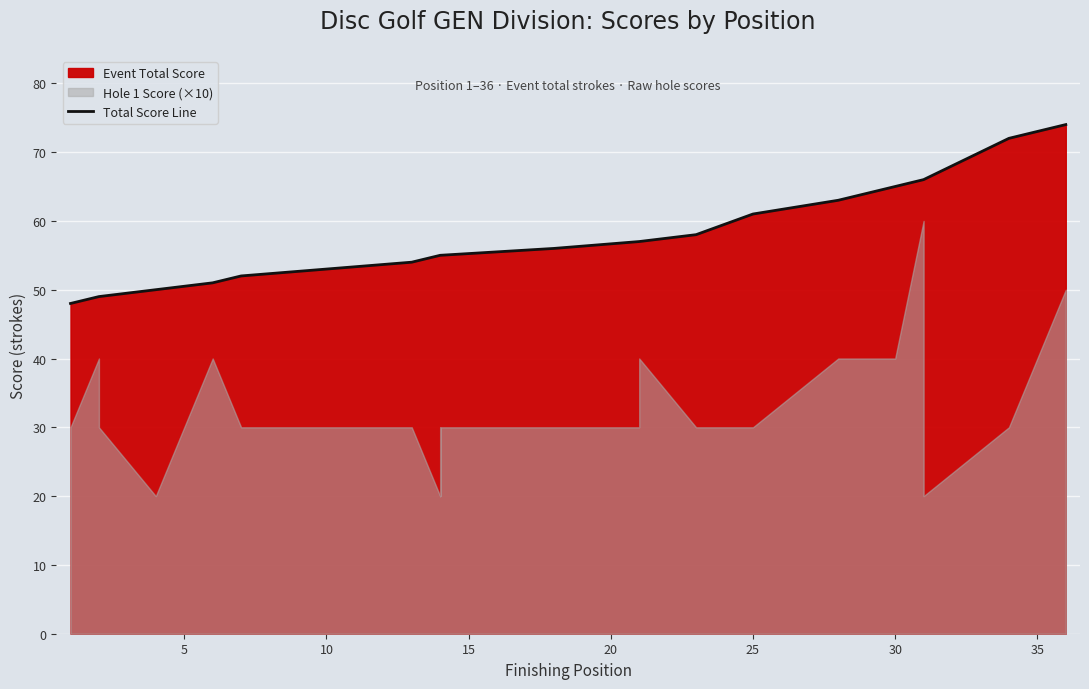

How many lines are shown in the chart?

1